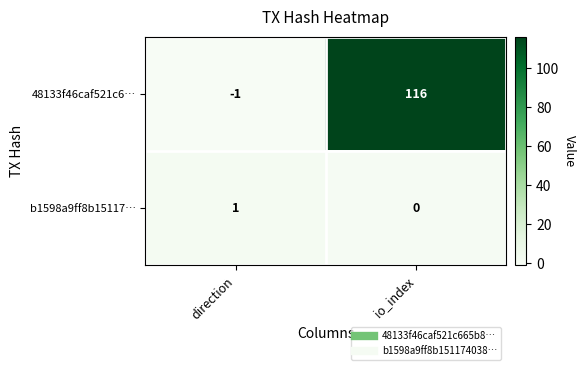

What is the approximate value of 48133f46caf521c6… at io_index, to the nearest 10?

120